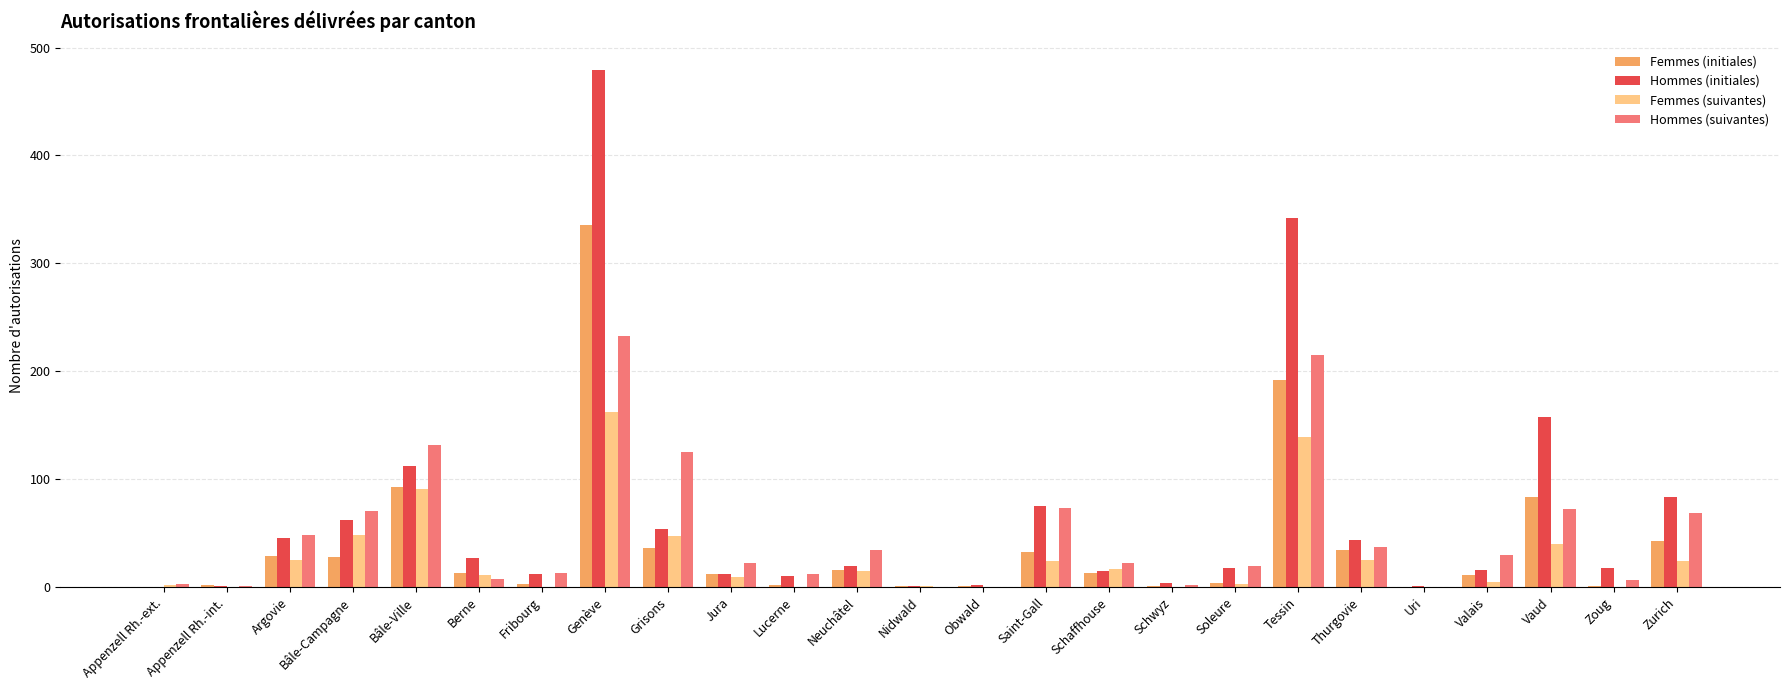

At which category is the sum across all series the highest?

Genève